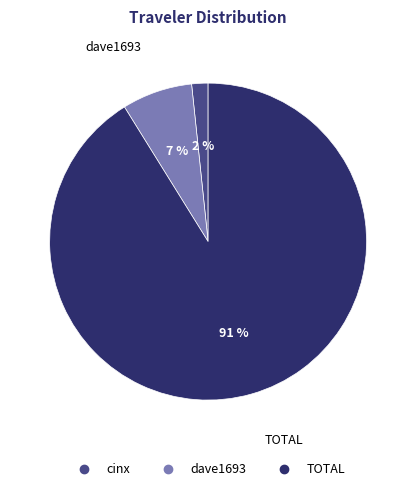

Which category has the biggest portion of the pie?

TOTAL